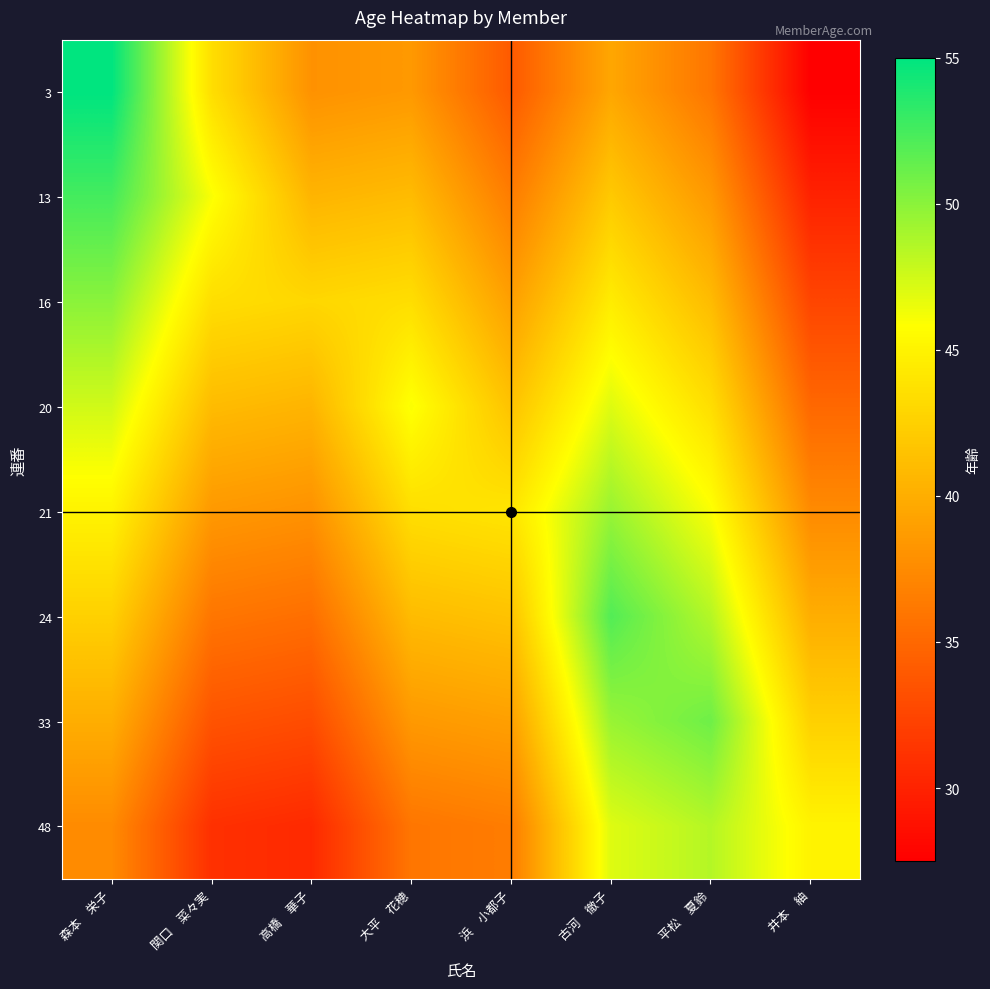

Reading left to right, list all the values displayed in this chart.

3: 森本　栄子=55.0	関口　菜々実=43.5	高橋　華子=38.0	大平　花穂=38.5	浜　小都子=34.0	古河　徹子=39.5	平松　夏鈴=36.0	井本　紬=27.5
13: 森本　栄子=52.5	関口　菜々実=46.0	高橋　華子=40.5	大平　花穂=41.0	浜　小都子=36.5	古河　徹子=42.0	平松　夏鈴=38.5	井本　紬=30.0
16: 森本　栄子=50.0	関口　菜々実=43.5	高橋　華子=43.0	大平　花穂=43.5	浜　小都子=39.0	古河　徹子=44.5	平松　夏鈴=41.0	井本　紬=32.5
20: 森本　栄子=47.5	関口　菜々実=41.0	高橋　華子=40.5	大平　花穂=46.0	浜　小都子=41.5	古河　徹子=47.0	平松　夏鈴=43.5	井本　紬=35.0
21: 森本　栄子=45.0	関口　菜々実=38.5	高橋　華子=38.0	大平　花穂=43.5	浜　小都子=44.0	古河　徹子=49.5	平松　夏鈴=46.0	井本　紬=37.5
24: 森本　栄子=42.5	関口　菜々実=36.0	高橋　華子=35.5	大平　花穂=41.0	浜　小都子=41.5	古河　徹子=52.0	平松　夏鈴=48.5	井本　紬=40.0
33: 森本　栄子=40.0	関口　菜々実=33.5	高橋　華子=33.0	大平　花穂=38.5	浜　小都子=39.0	古河　徹子=49.5	平松　夏鈴=51.0	井本　紬=42.5
48: 森本　栄子=37.5	関口　菜々実=31.0	高橋　華子=30.5	大平　花穂=36.0	浜　小都子=36.5	古河　徹子=47.0	平松　夏鈴=48.5	井本　紬=45.0